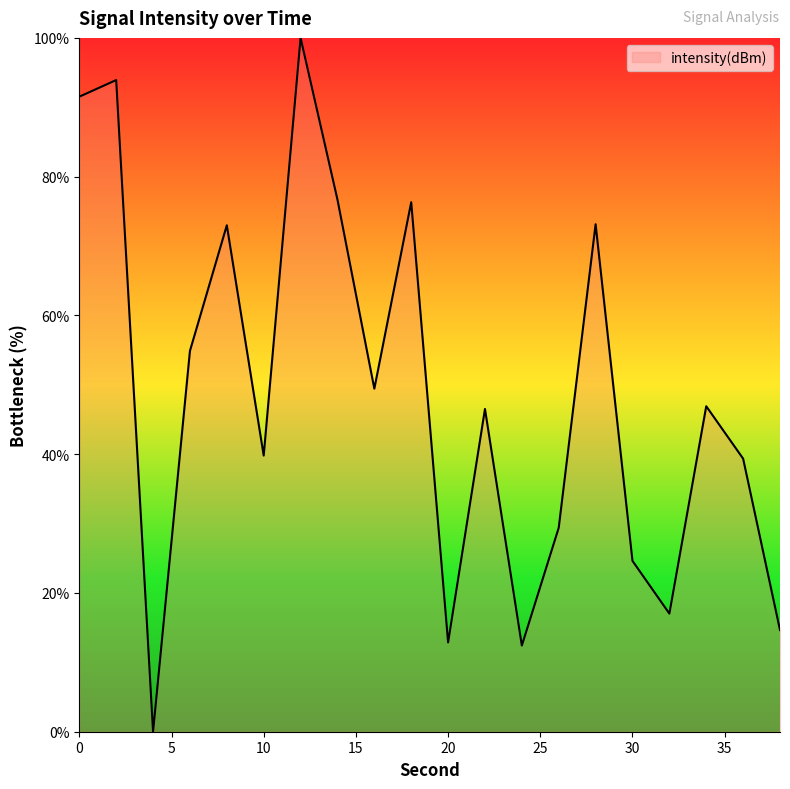

What is the maximum value shown in the chart?

100.0